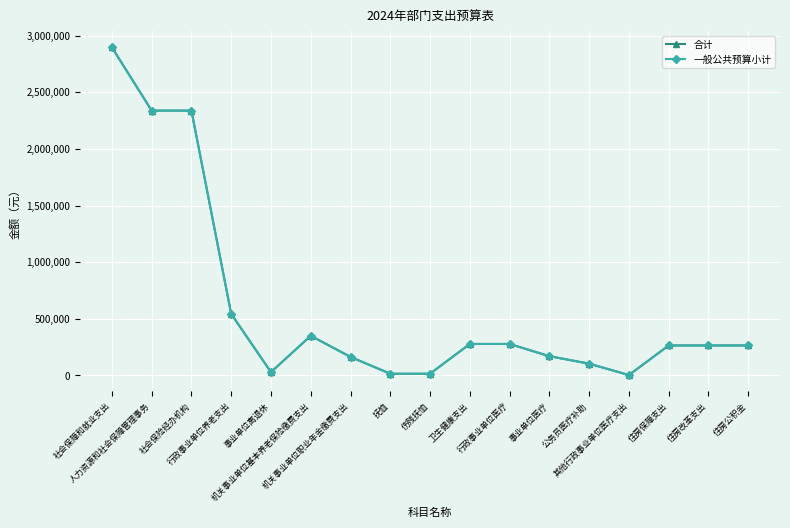

Which category has the highest value in the 一般公共预算小计 series?

社会保障和就业支出